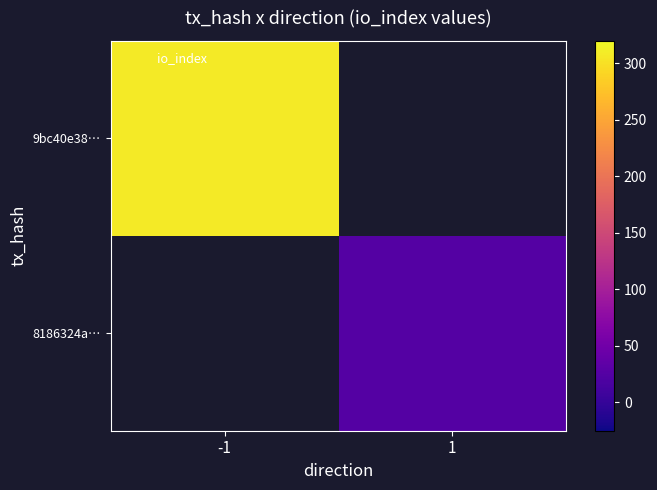

At which category does the chart reach its minimum across all series?

1